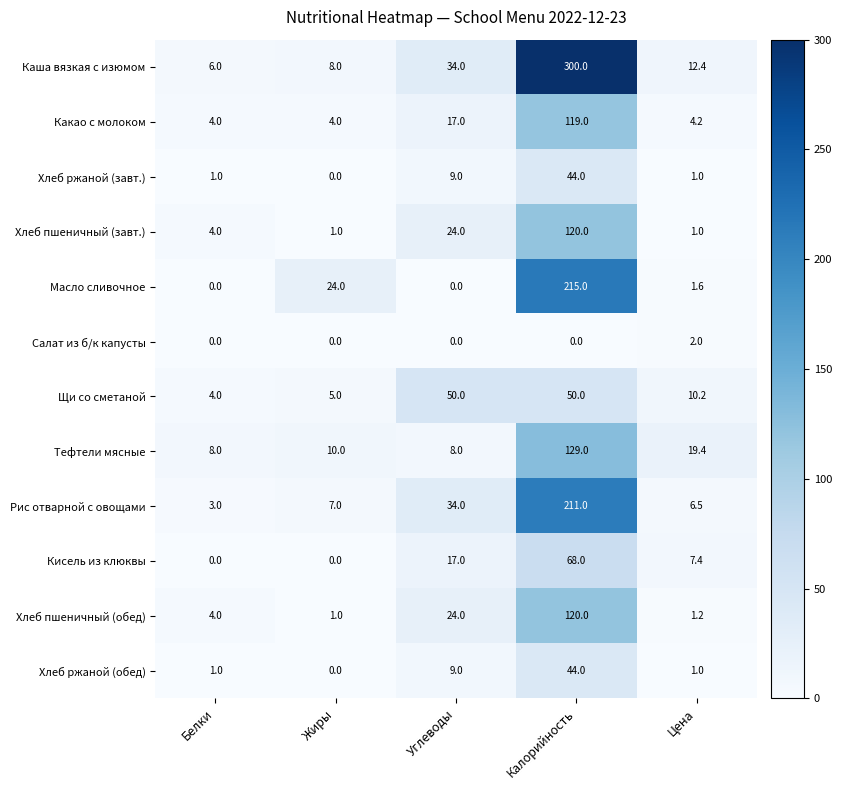

At which category is the sum across all series the highest?

Калорийность